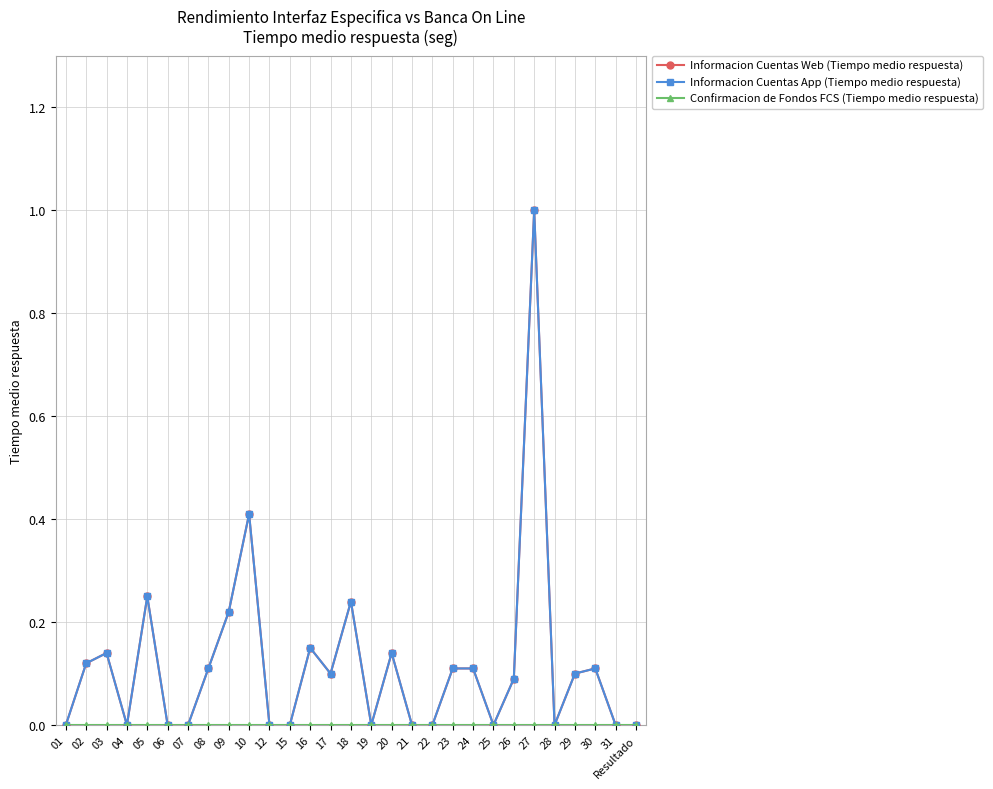

True or false: Informacion Cuentas Web (Tiempo medio respuesta) and Confirmacion de Fondos FCS (Tiempo medio respuesta) cross at least once.

False